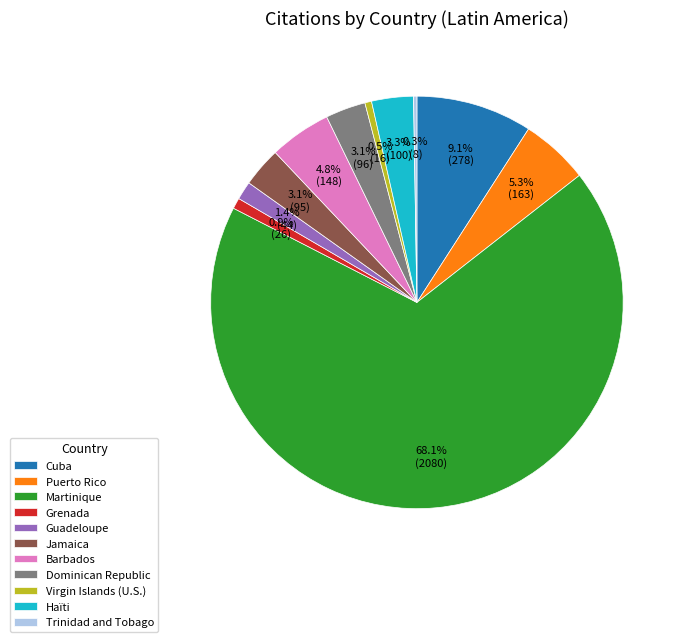

How much of the chart is everything except Cuba?

90.9%